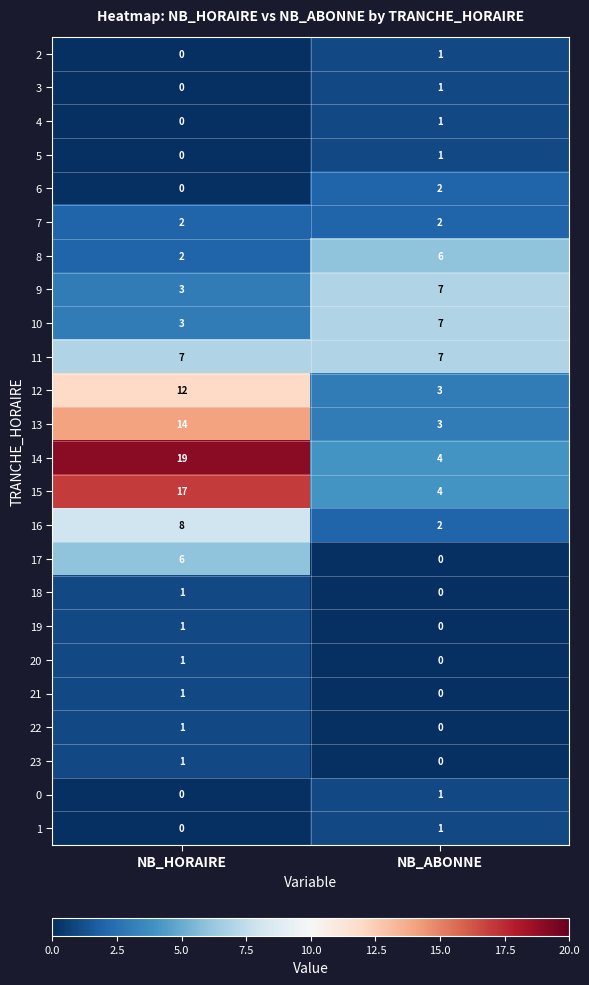

What is the difference between the highest and lowest values at NB_ABONNE?

7